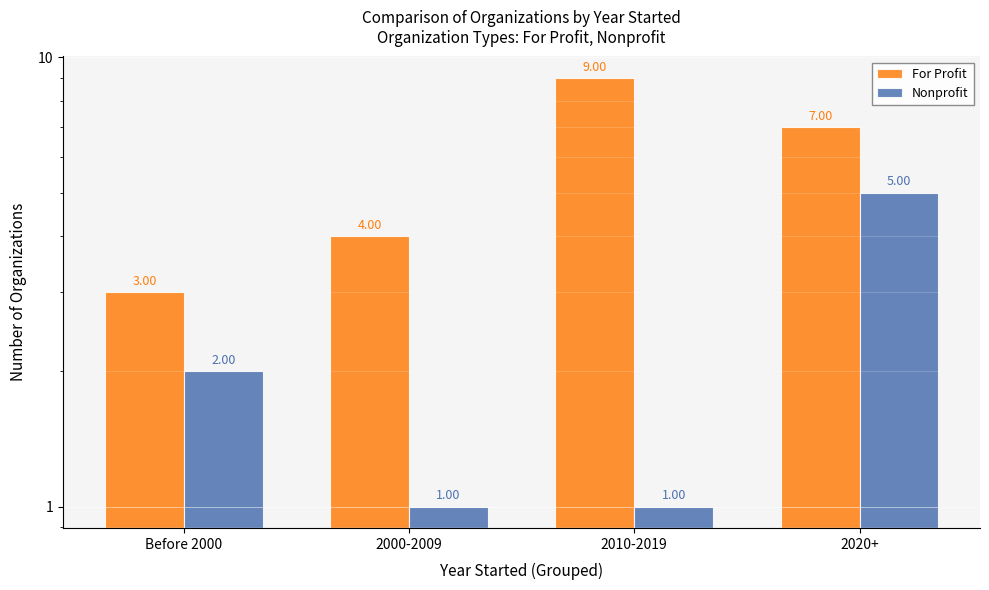

Reading left to right, list all the values displayed in this chart.

For Profit: 3	4	9	7
Nonprofit: 2	1	1	5